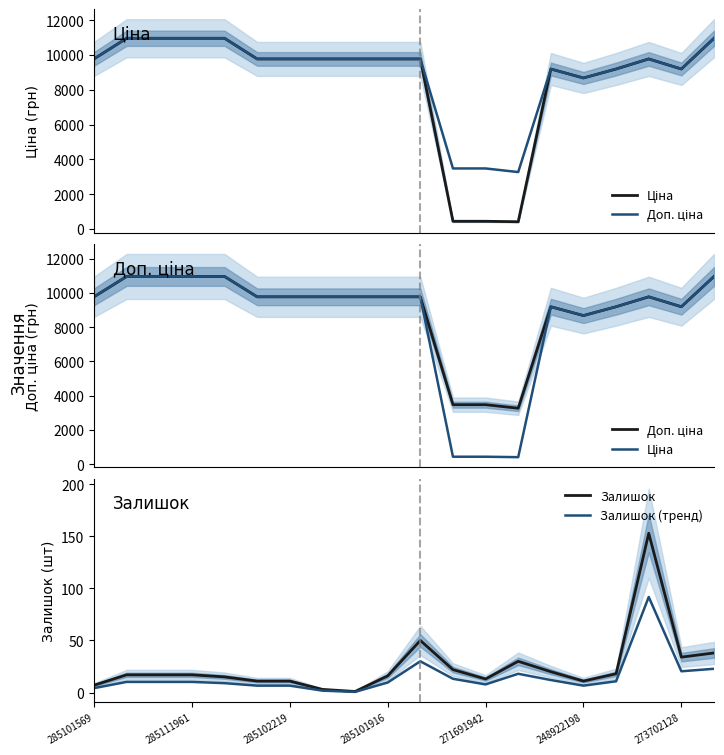

What position from the left is 8?

9